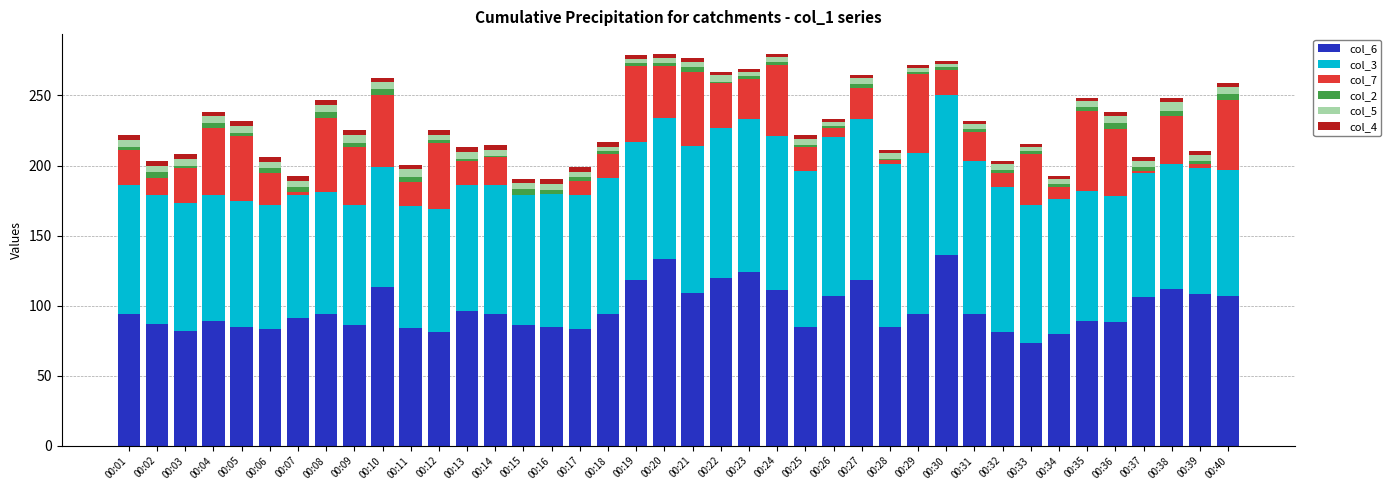

What is the highest value of the col_6 series?

136.0